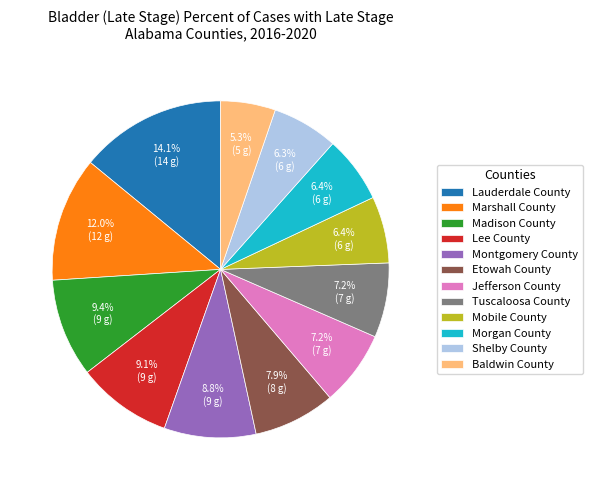

Is Madison County the majority of the pie?

No